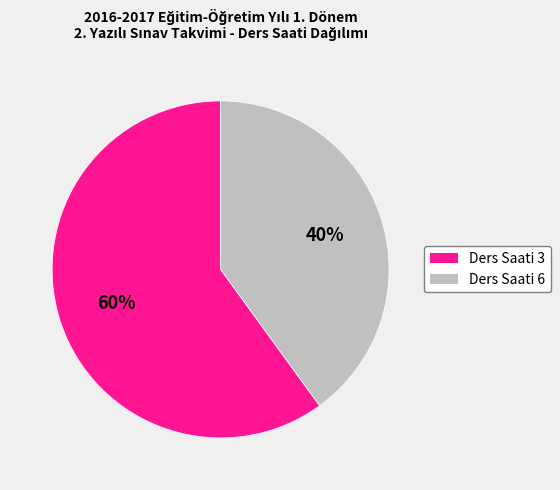

To the nearest percent, what percentage of the pie is Ders Saati 3?

60%